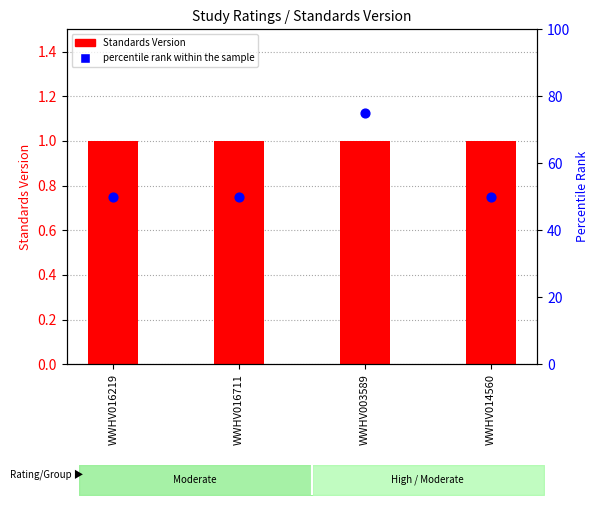

What is the change in value from WWHV016219 to WWHV003589?

+25